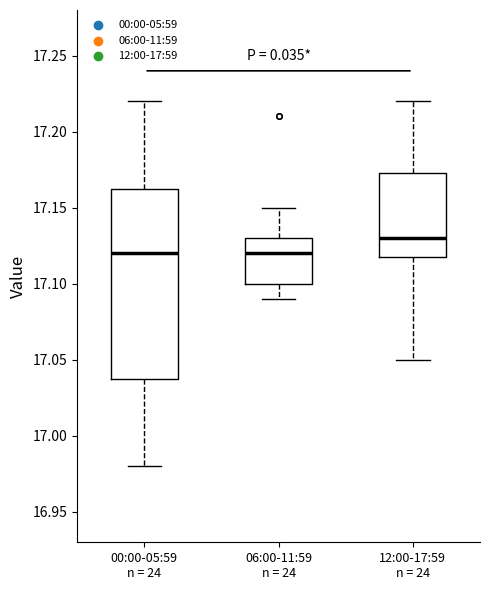

Reading left to right, transcribe this box plot: for each box, give where its median line is, the range the box spans, and where its two whiskers end, as read against the y-axis. The values are not printed on the chart, so give them approximately, as read against the axis.

00:00-05:59 n = 24: median 17.120, box 17.040 to 17.165, whiskers 16.980 to 17.220
06:00-11:59 n = 24: median 17.120, box 17.100 to 17.130, whiskers 17.090 to 17.150
12:00-17:59 n = 24: median 17.130, box 17.120 to 17.175, whiskers 17.050 to 17.220